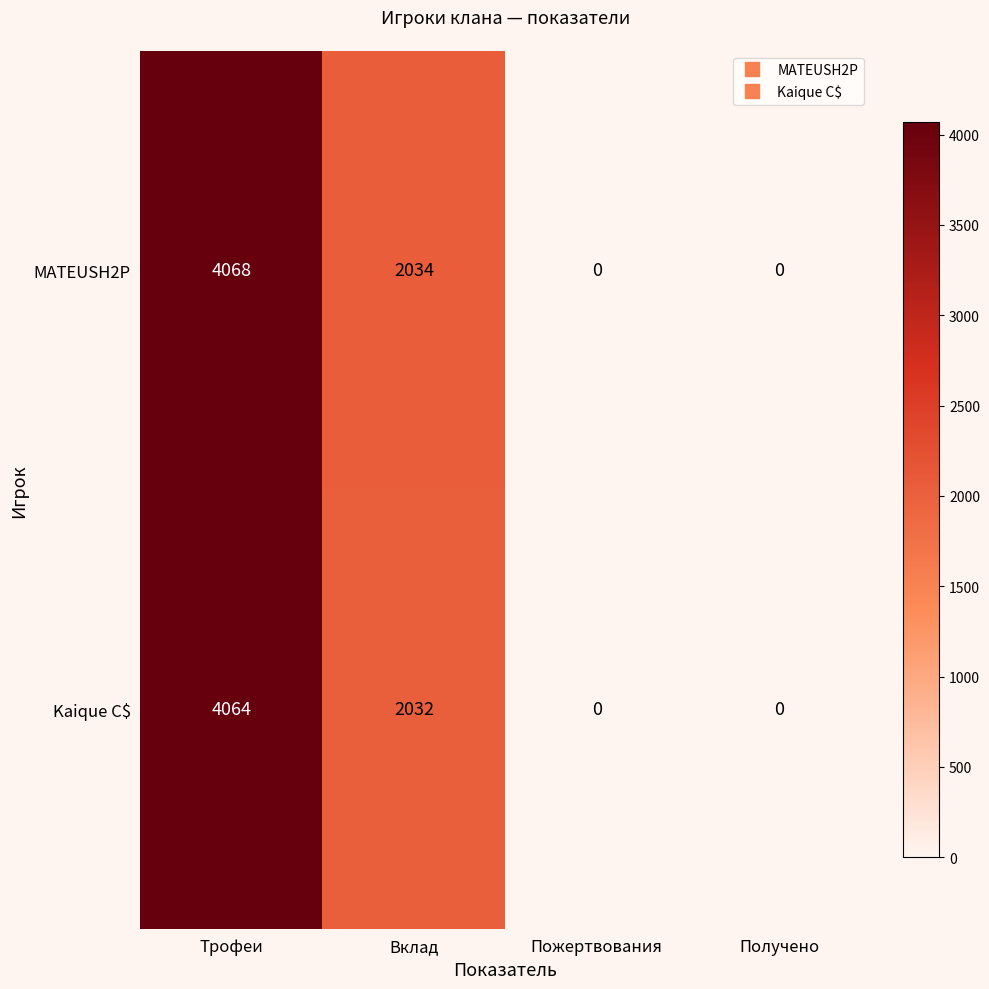

Is it true that MATEUSH2P equals -2244 at Получено?

False